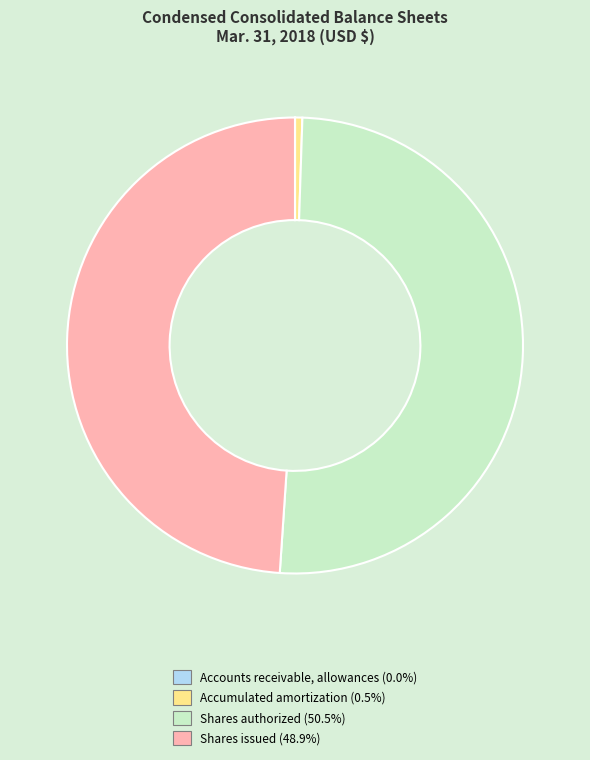

Is there a majority slice in this chart?

Yes